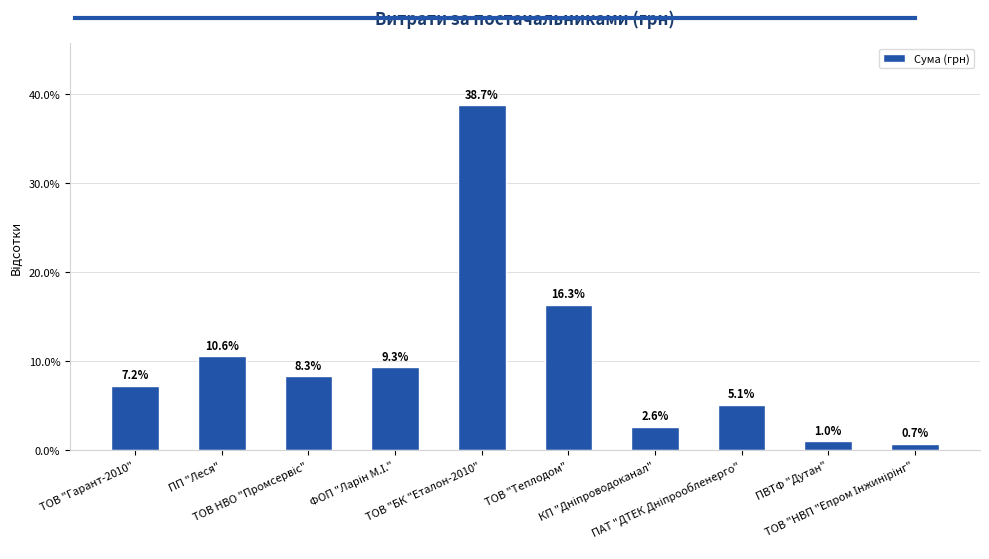

What is the value of the 1st bar from the left?

7.2